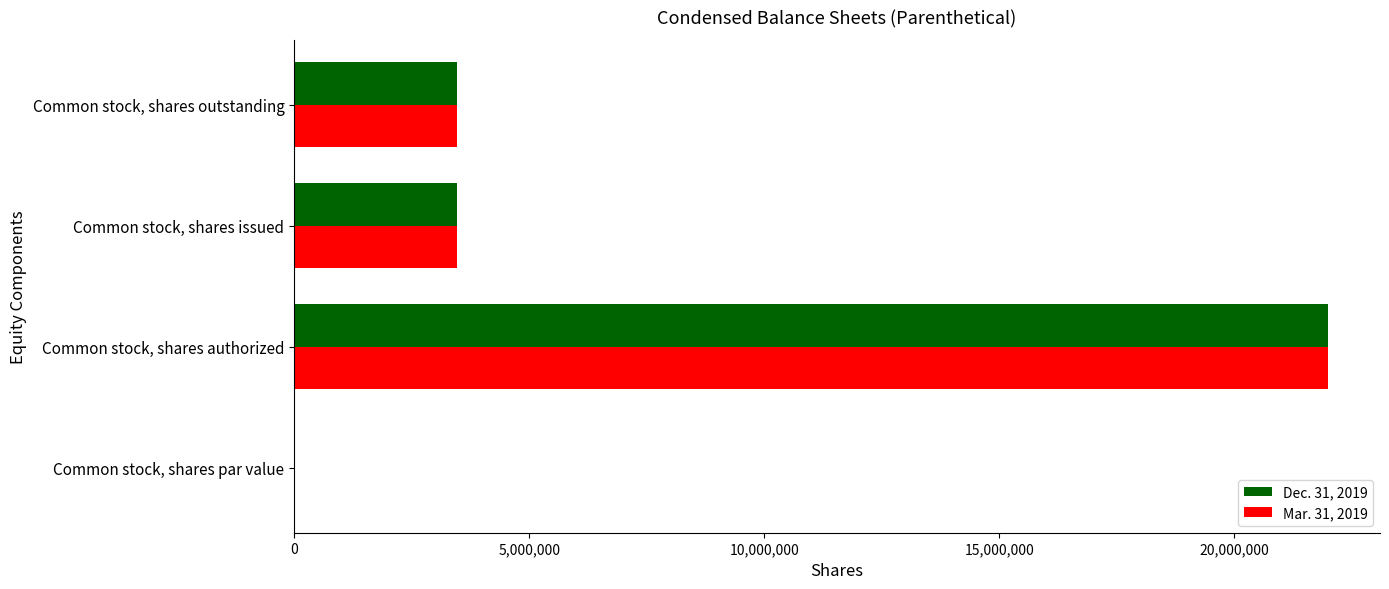

What is the total value across all series at Common stock, shares outstanding?

6922044